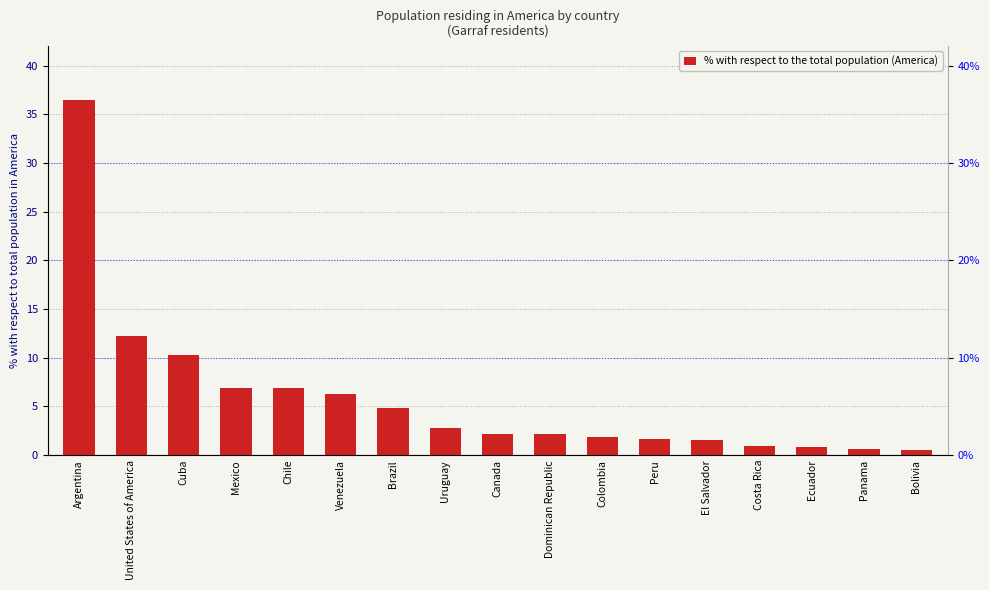

What is the value of the 15th bar from the left?

0.8